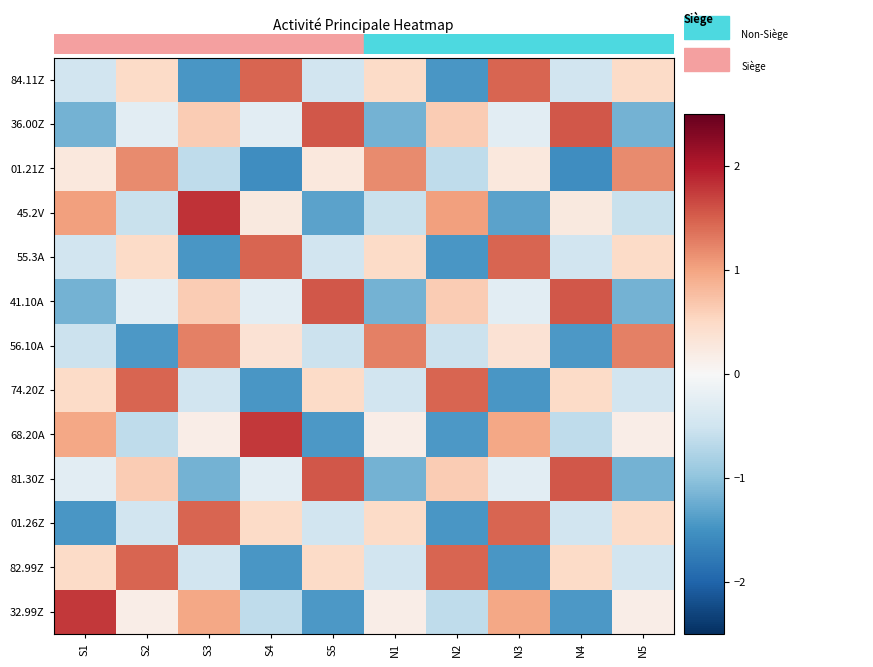

What is the difference between the highest and lowest values at N4?

3.1